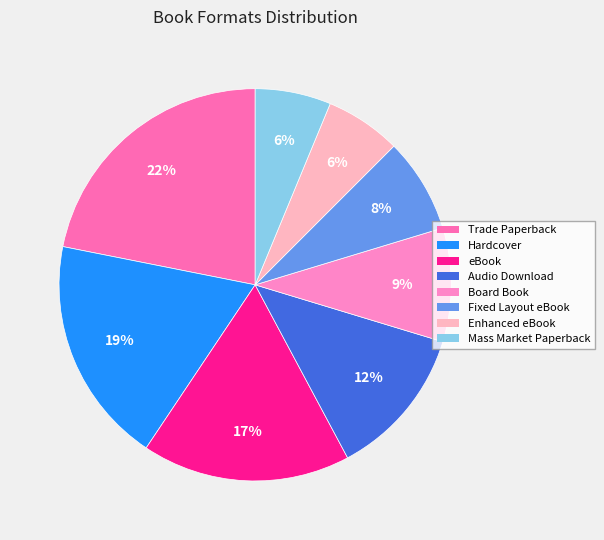

To the nearest percent, what portion does Enhanced eBook represent?

6%